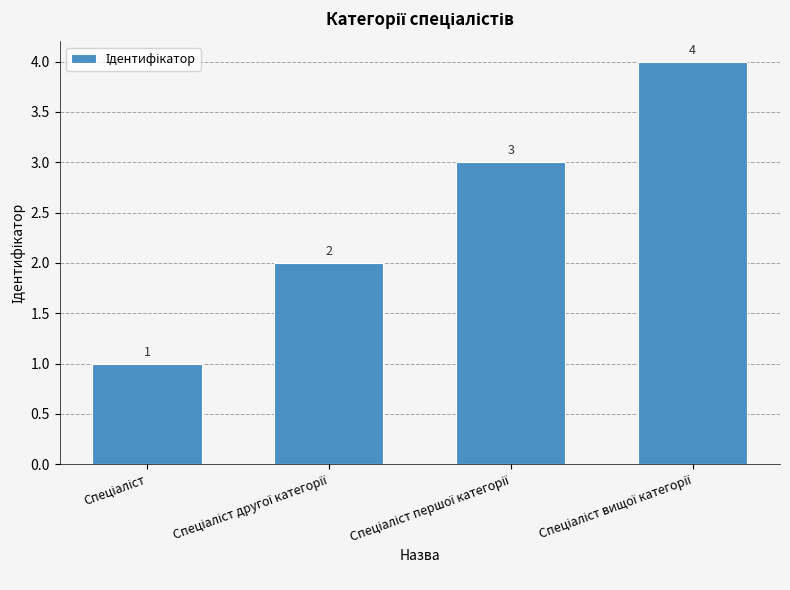

What is the value of the 2nd bar from the left?

2